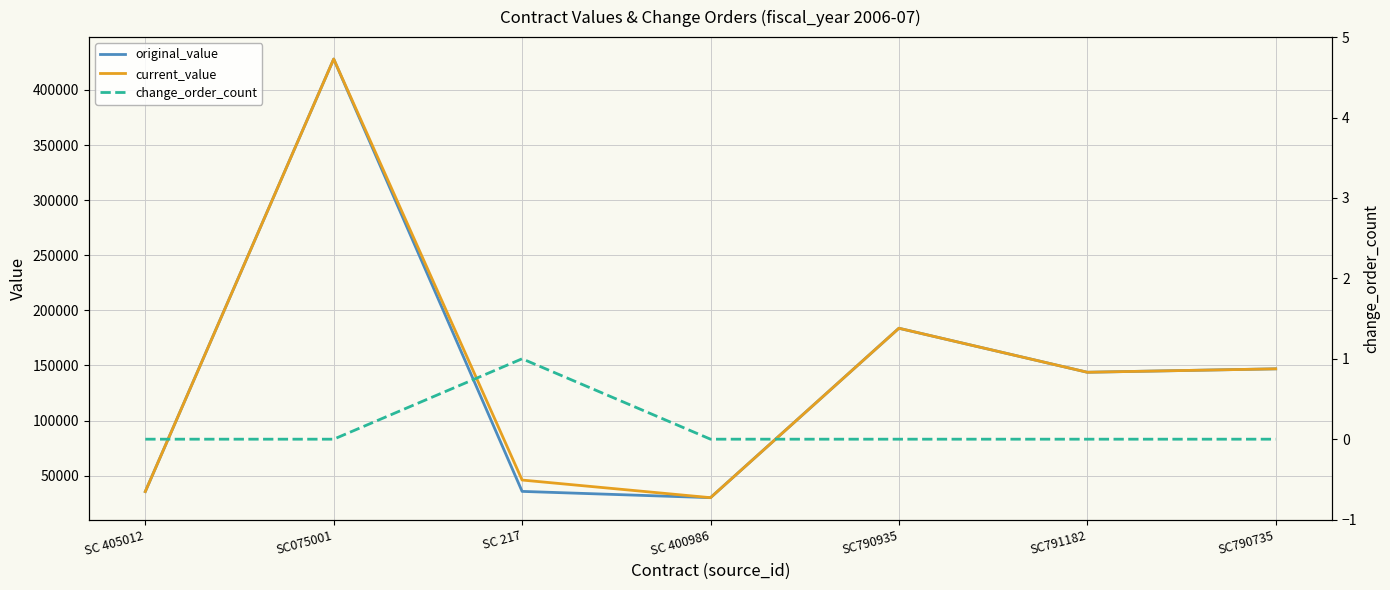

Which series has the widest spread of values?

original_value